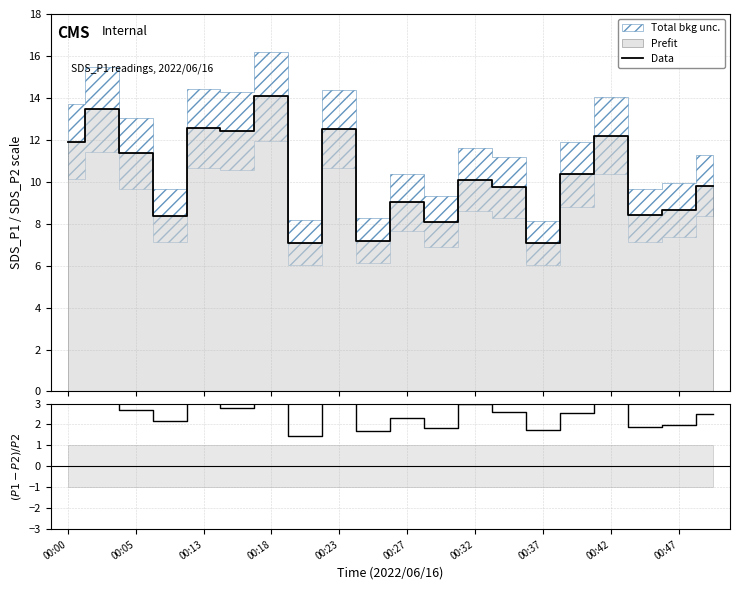

What is the highest value of the Data series?

14.1